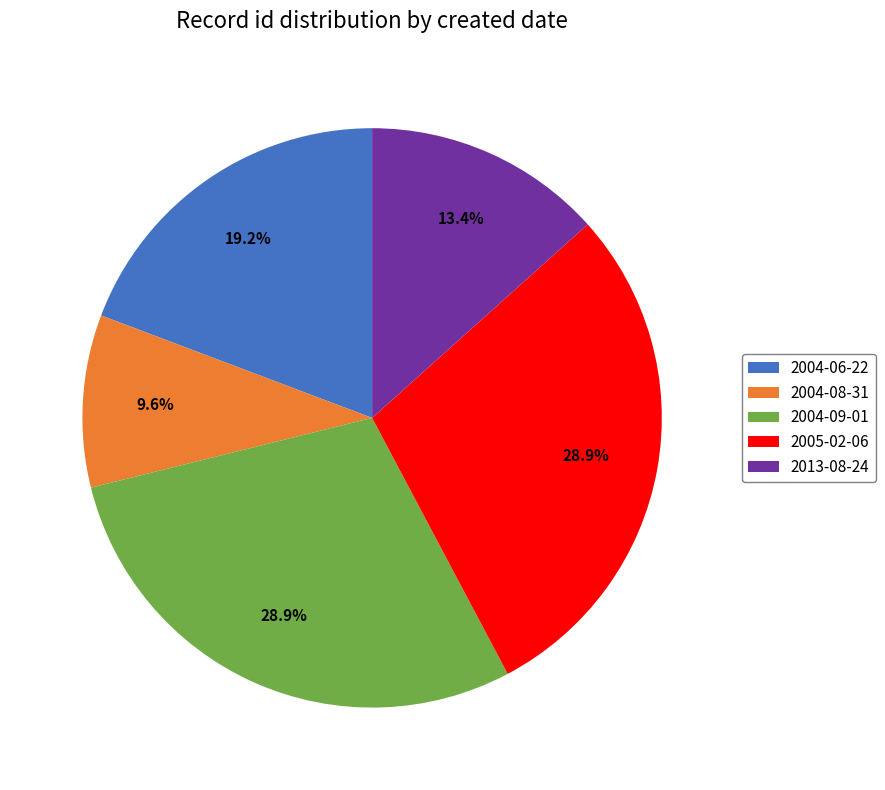

Is it true that 2004-08-31 is 10% of the pie?

True